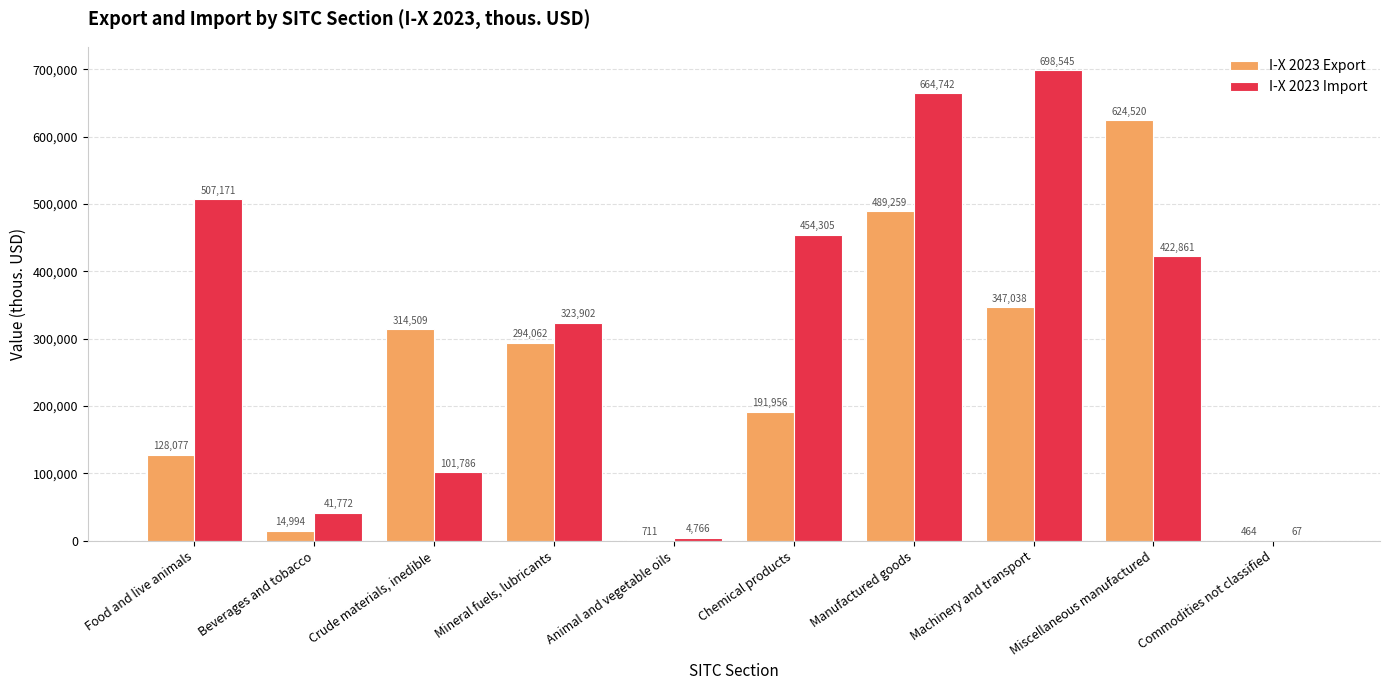

Reading right to left, transcribe all the data shown in this chart.

I-X 2023 Export: Commodities not classified=464	Miscellaneous manufactured=624520	Machinery and transport=347038	Manufactured goods=489259	Chemical products=191956	Animal and vegetable oils=711	Mineral fuels, lubricants=294062	Crude materials, inedible=314509	Beverages and tobacco=14994	Food and live animals=128077
I-X 2023 Import: Commodities not classified=67	Miscellaneous manufactured=422861	Machinery and transport=698545	Manufactured goods=664742	Chemical products=454305	Animal and vegetable oils=4766	Mineral fuels, lubricants=323902	Crude materials, inedible=101786	Beverages and tobacco=41772	Food and live animals=507171